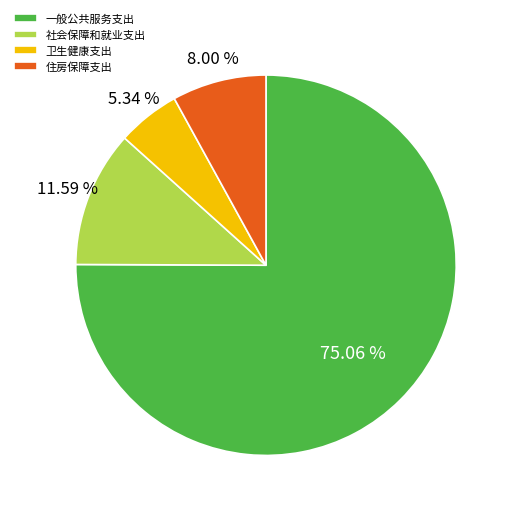

Combined, do 住房保障支出 and 一般公共服务支出 account for over 50%?

Yes